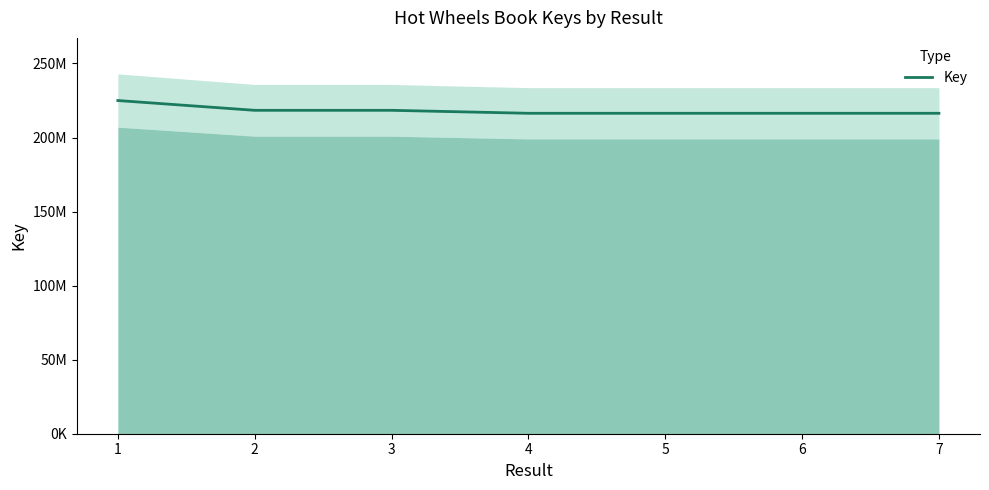

Where is the data nearest to the value 220660058?

2